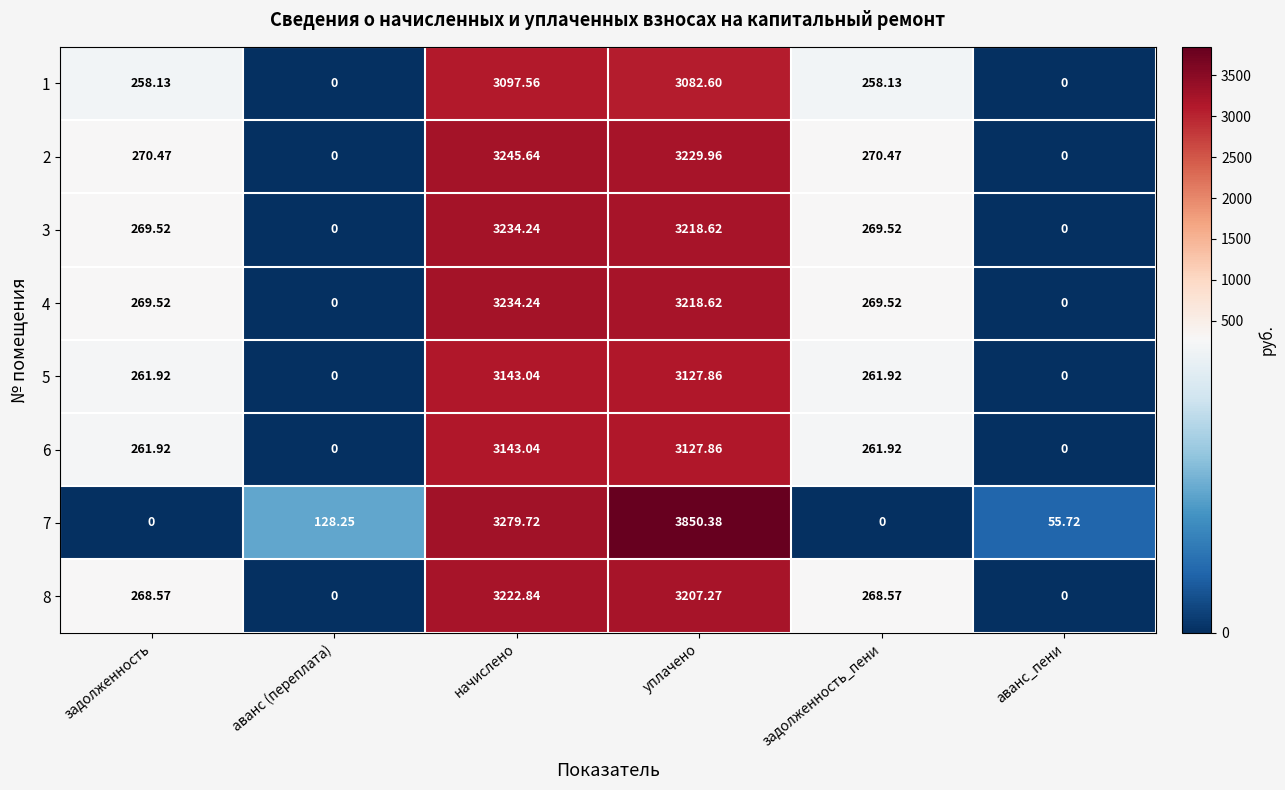

Which category has the highest value in the 3 series?

начислено